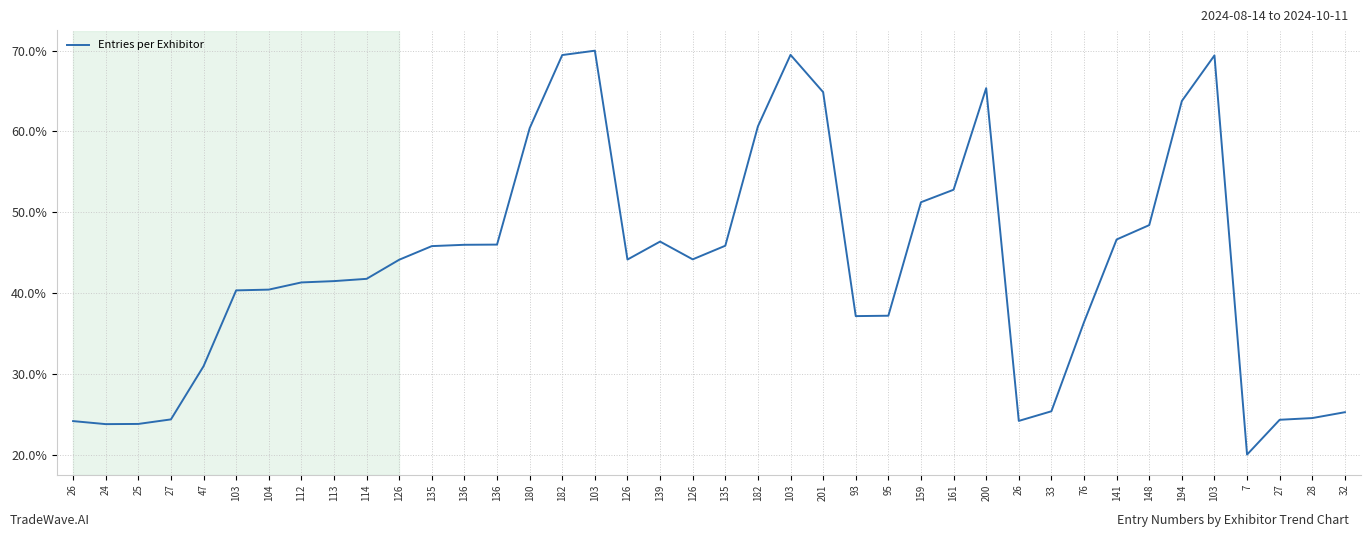

What is the ratio of the value at 114 to the value at 28?

4.3